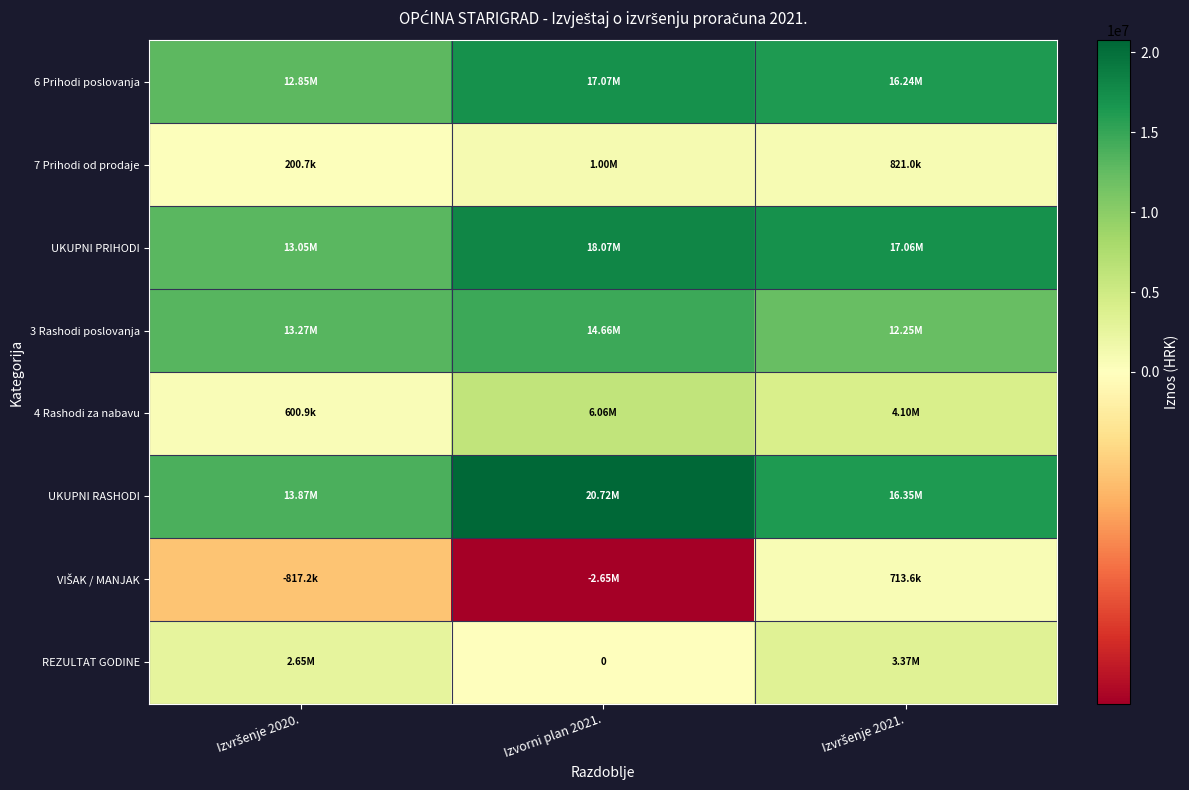

What is the smallest value displayed?

-2654363.0